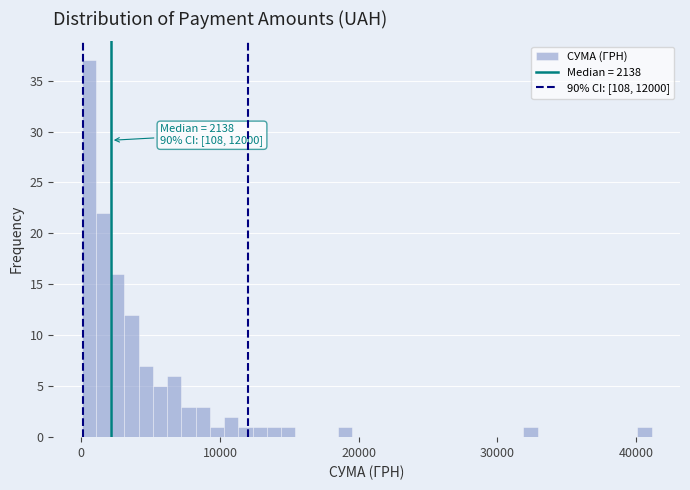

Around what value on the x-axis is the tallest bar? Give the approximate position of its centre, as read against the axis.

1000